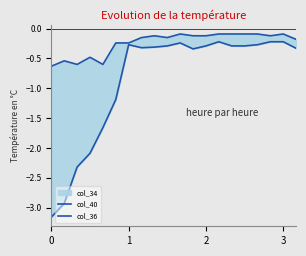

Reading left to right, extract all data points from this chart.

col_40: -0.6	-0.5	-0.6	-0.5	-0.6	-0.2	-0.2	-0.1	-0.1	-0.1	-0.1	-0.1	-0.1	-0.1	-0.1	-0.1	-0.1	-0.1	-0.1	-0.2
col_36: -3.2	-2.9	-2.3	-2.1	-1.7	-1.2	-0.3	-0.3	-0.3	-0.3	-0.2	-0.3	-0.3	-0.2	-0.3	-0.3	-0.3	-0.2	-0.2	-0.3